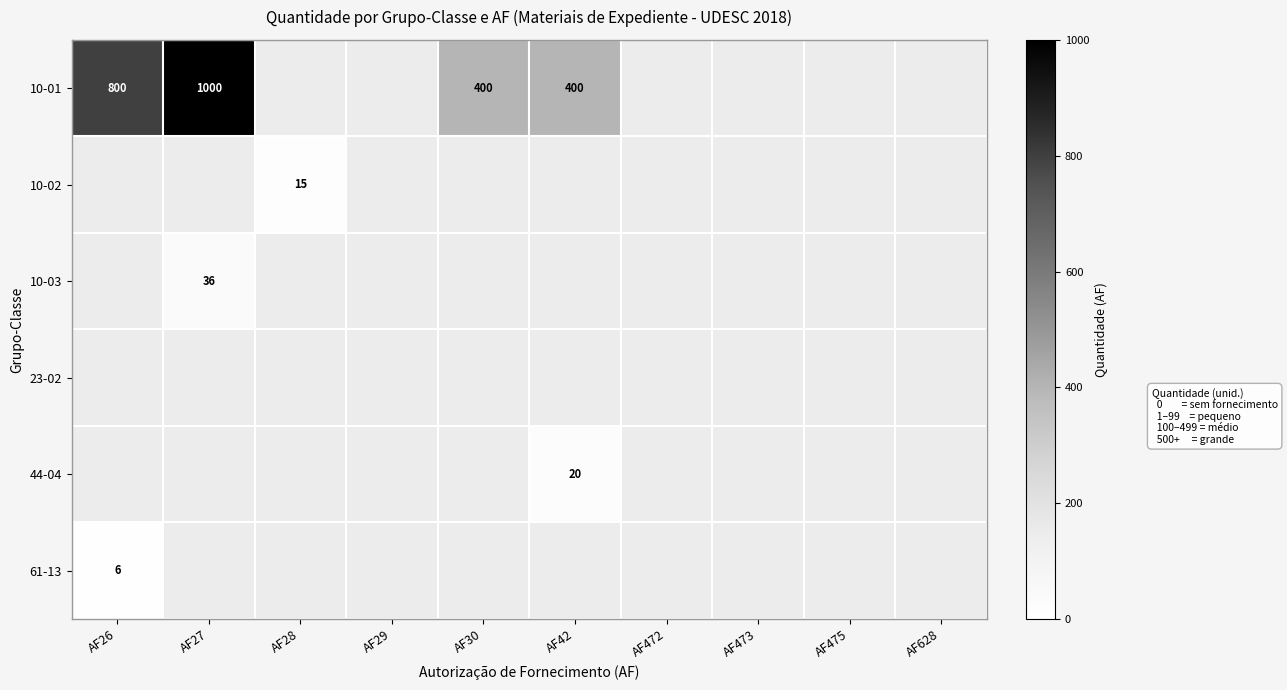

The 10-01 series shows 800 at AF26. True or false?

True